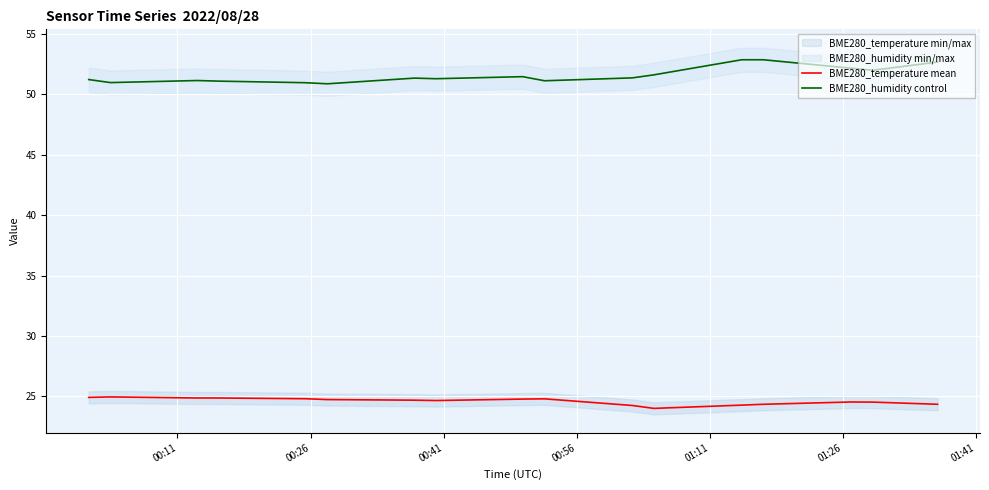

True or false: BME280_temperature mean and BME280_humidity control intersect in this chart.

False